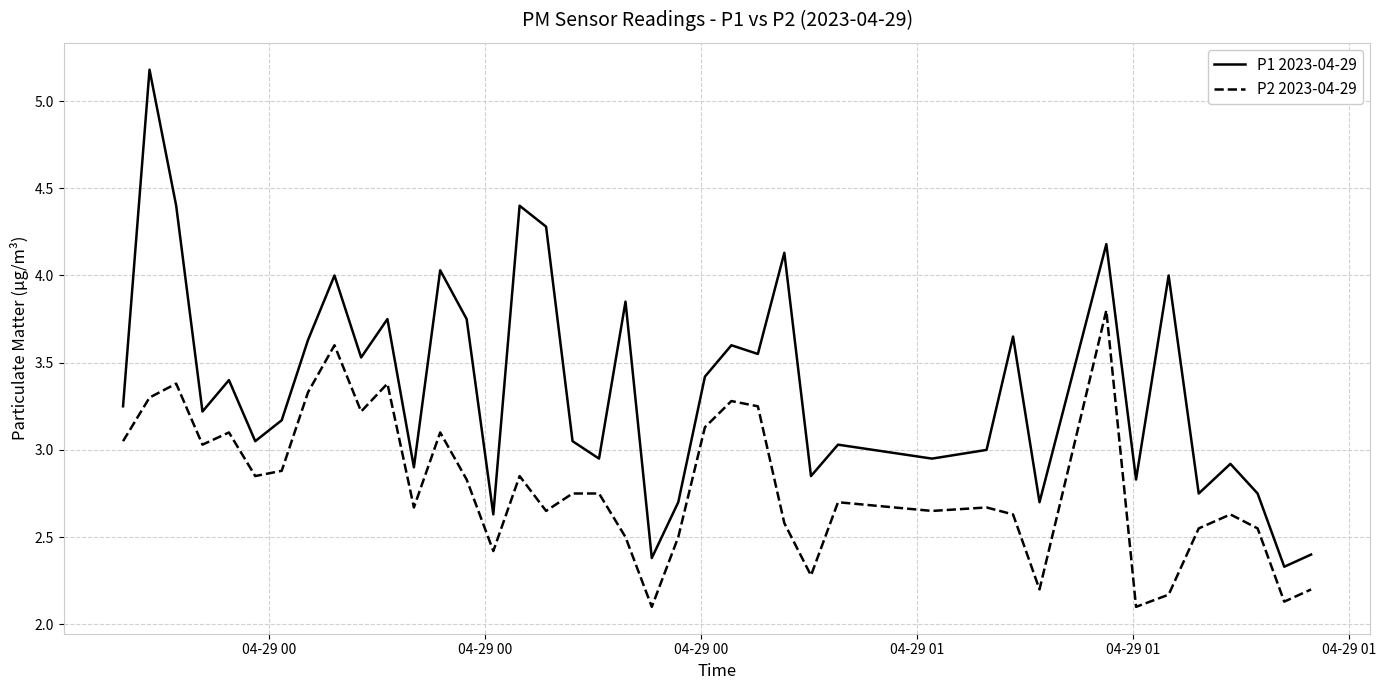

Which series has the widest spread of values?

P1 2023-04-29